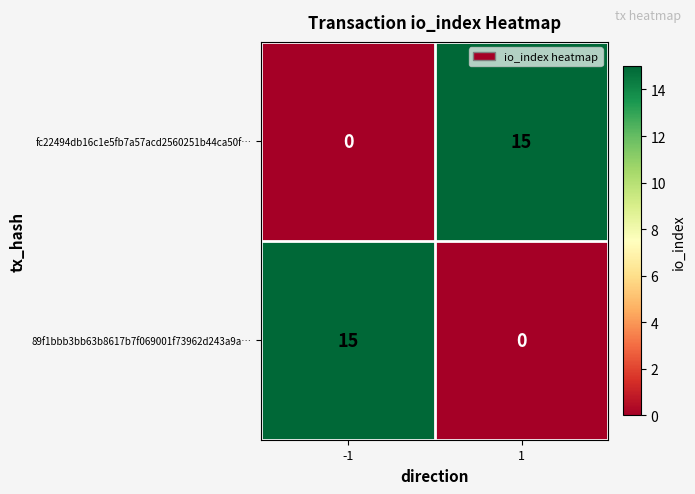

Reading left to right, transcribe all the data shown in this chart.

fc22494db16c1e5fb7a57acd2560251b44ca50f…: 0	15
89f1bbb3bb63b8617b7f069001f73962d243a9a…: 15	0